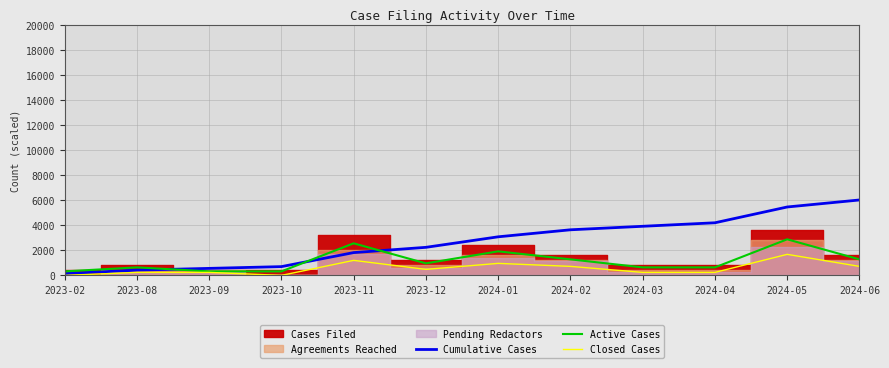

What is the maximum value for Active Cases?

2880